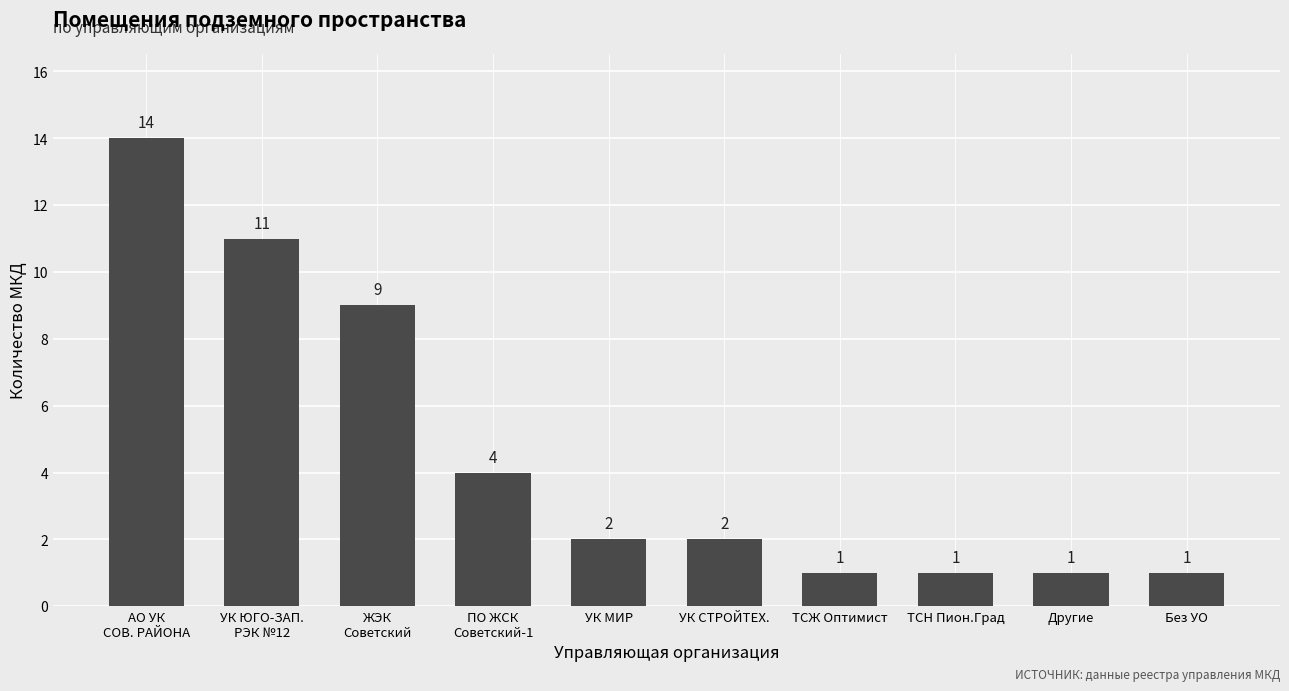

Is it true that the value at Без УО is 1?

True